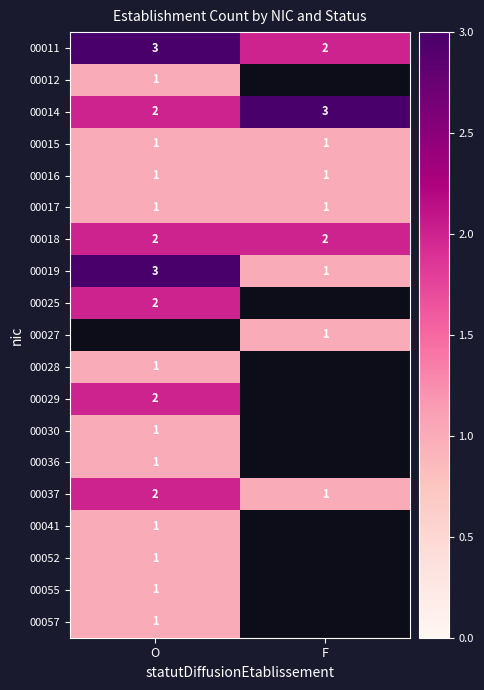

Is the value of 00041 at O greater than the value of 00014 at F?

No